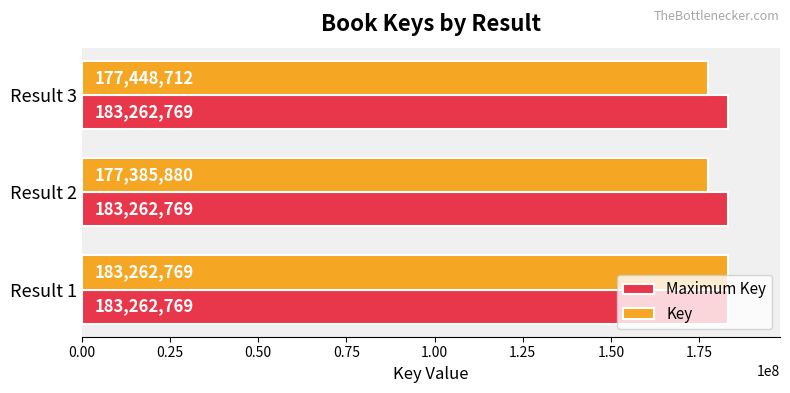

True or false: Maximum Key has a value of 62374969 at Result 2.

False